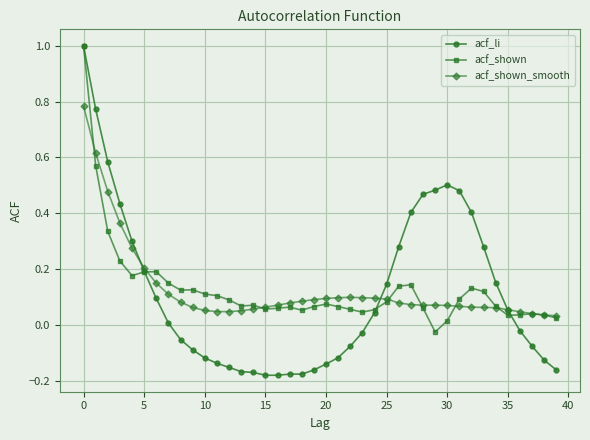

Which series has the widest spread of values?

acf_li